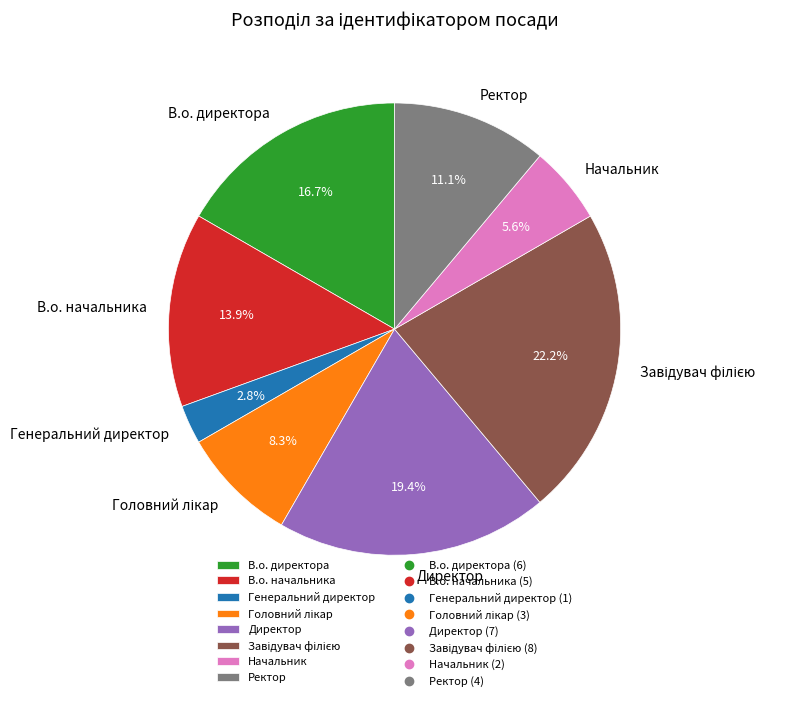

Which category has the smallest portion of the pie?

Генеральний директор